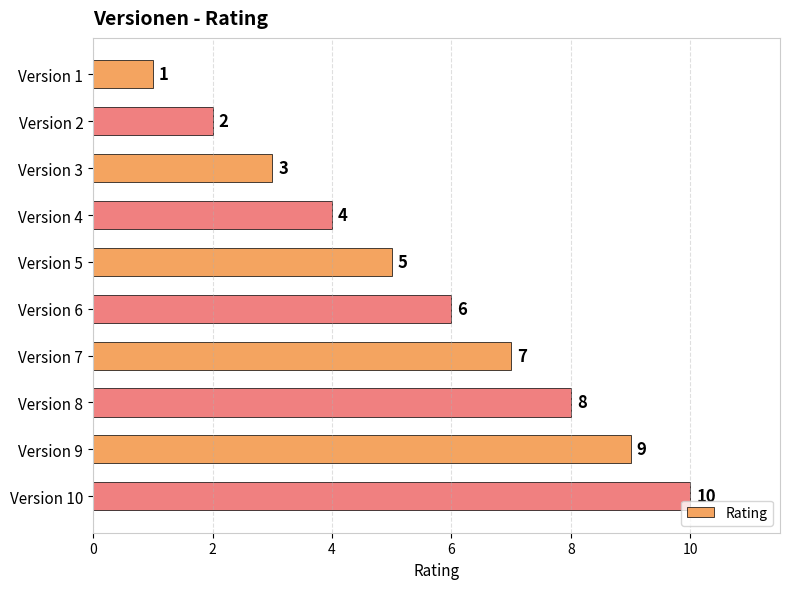

The chart shows a value of 4 at Version 9. True or false?

False